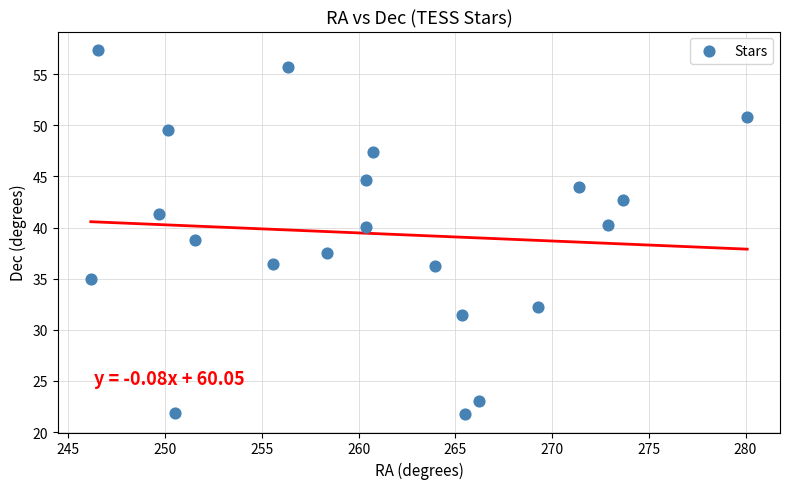

What is the range of Y values (max minus min)?

35.7